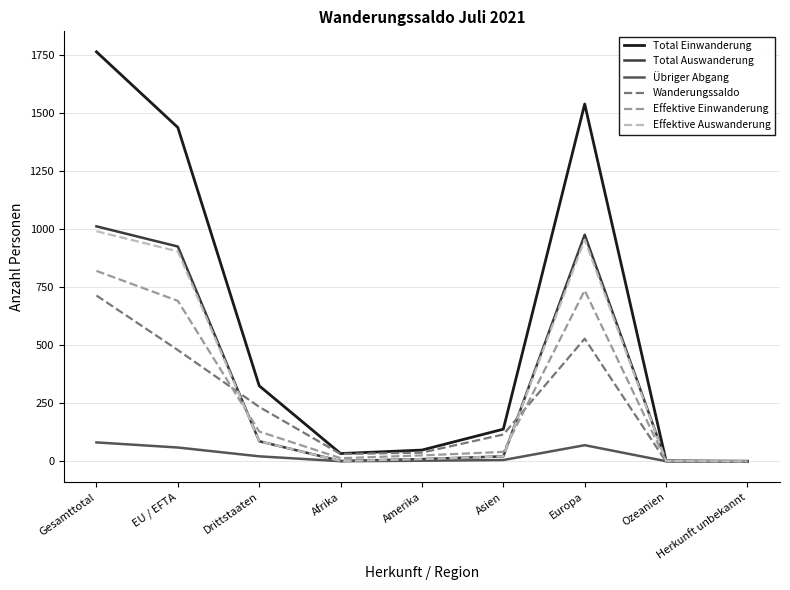

True or false: Übriger Abgang has a value of 22 at Drittstaaten.

True